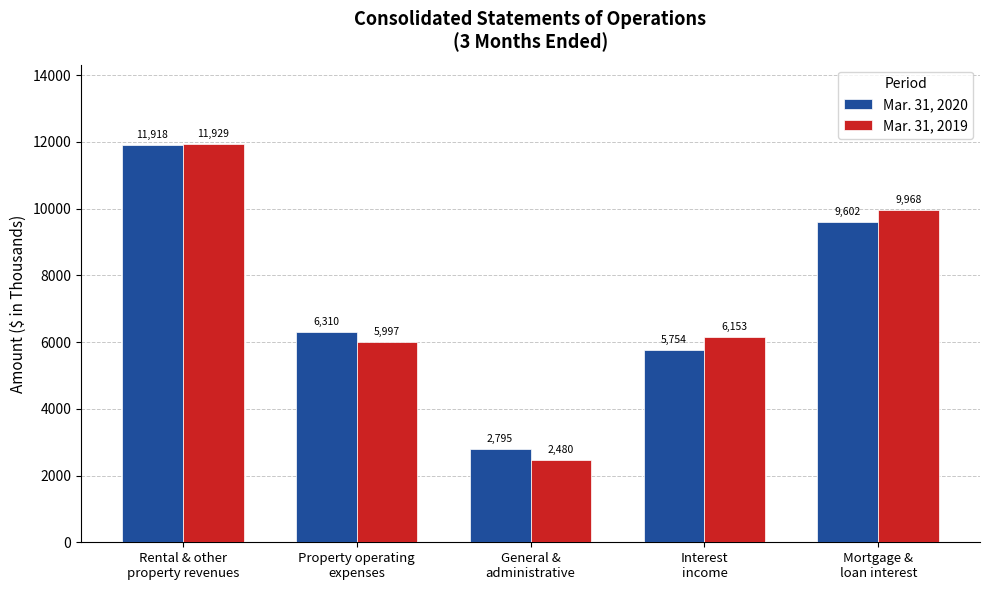

What is the label of the 1st bar from the left?

Rental & other
property revenues